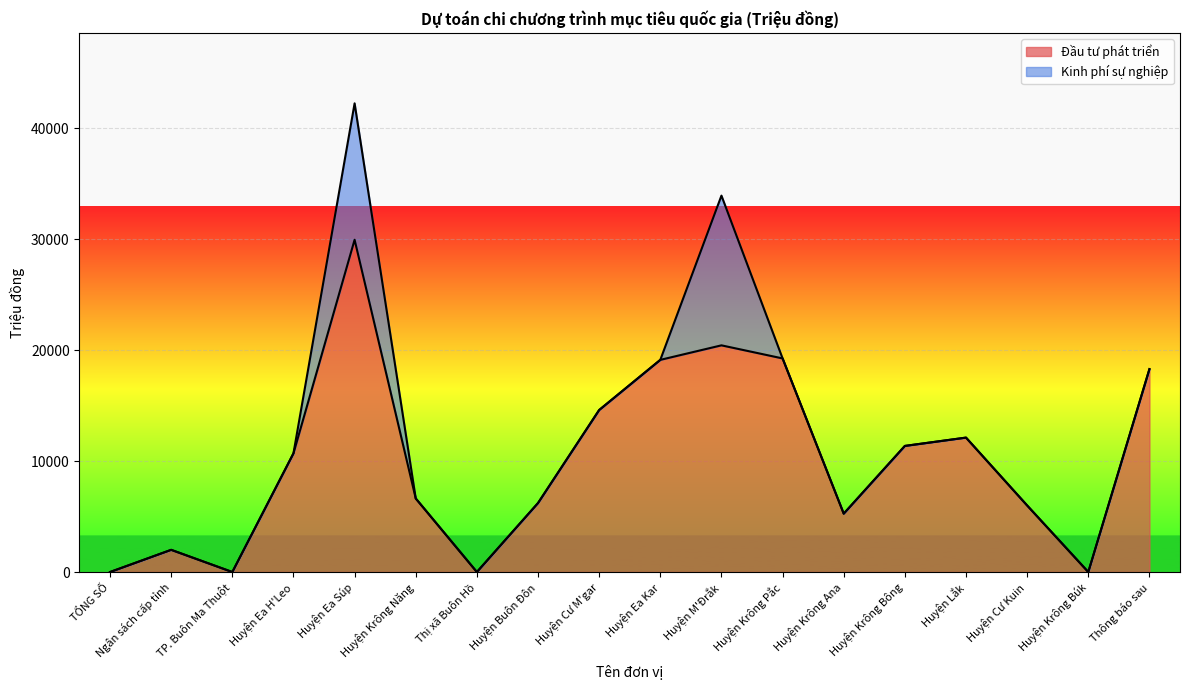

Reading left to right, transcribe all the data shown in this chart.

0	2000	0	10700	29960	6632	0	6220	14608	19130	20440	19260	5263	11370	12120	6000	0	18297